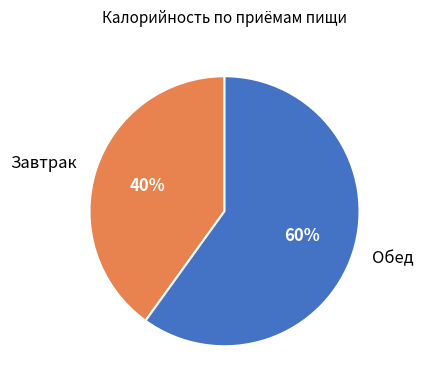

True or false: Завтрак accounts for 40% of the total.

True